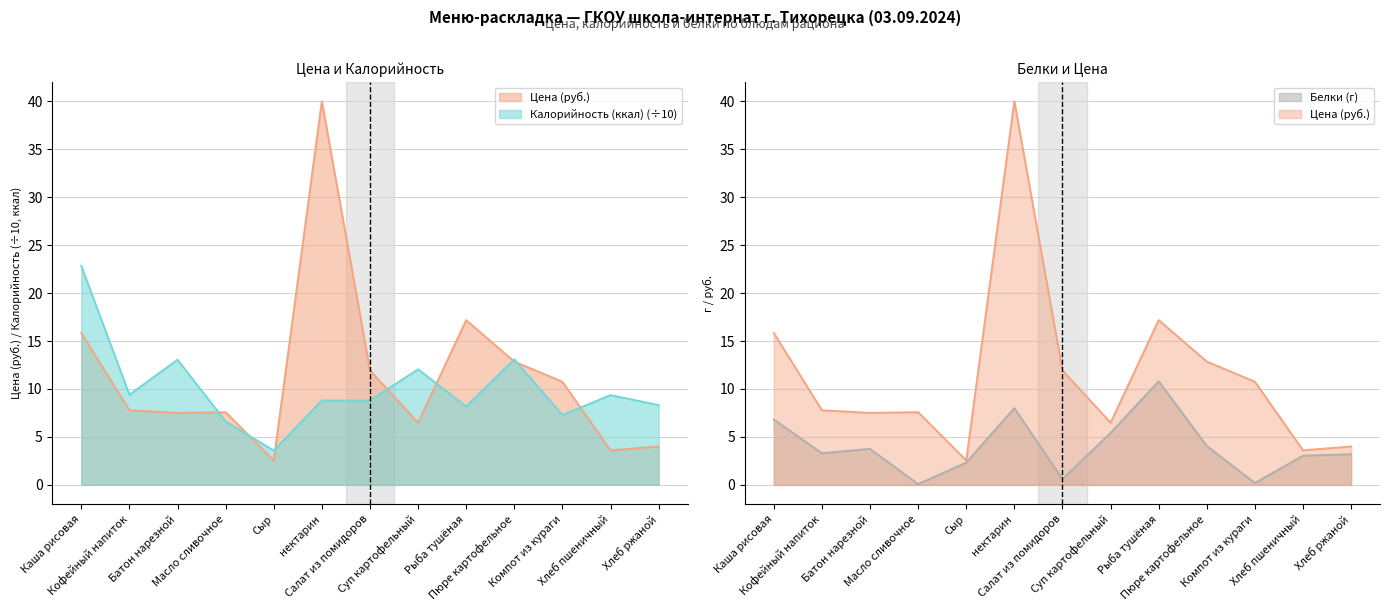

What is the average value of the Белки (г) series?

4.0